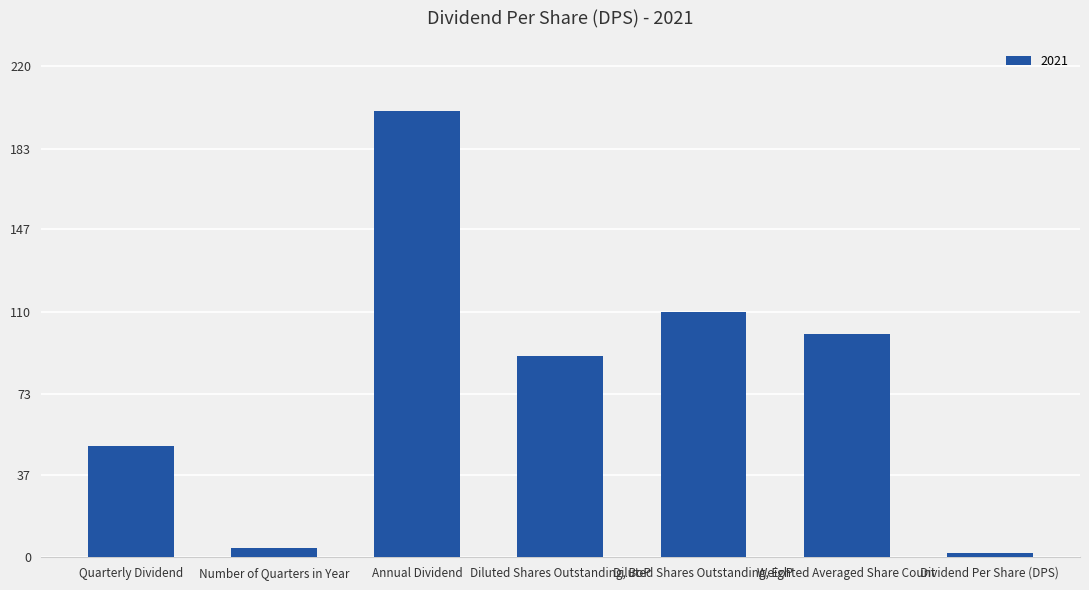

Rank the categories by value from highest to lowest.

Annual Dividend, Diluted Shares Outstanding, EoP, Weighted Averaged Share Count, Diluted Shares Outstanding, BoP, Quarterly Dividend, Number of Quarters in Year, Dividend Per Share (DPS)